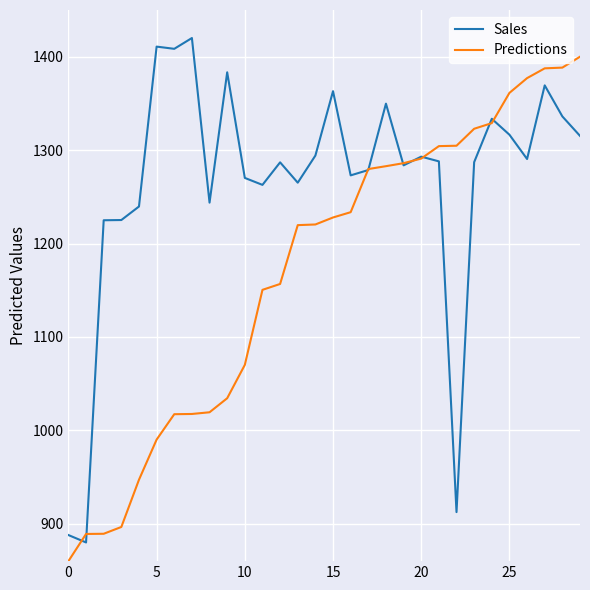

Which series has the largest total across all categories?

Sales